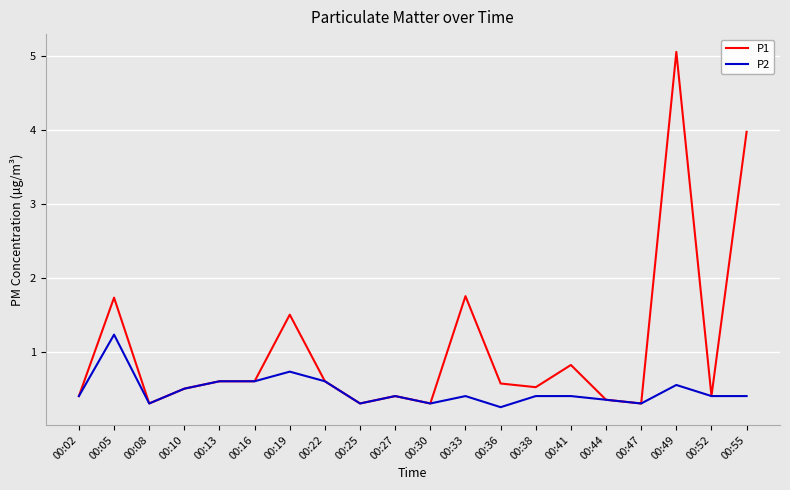

At which label does P1 reach its peak?

00:49